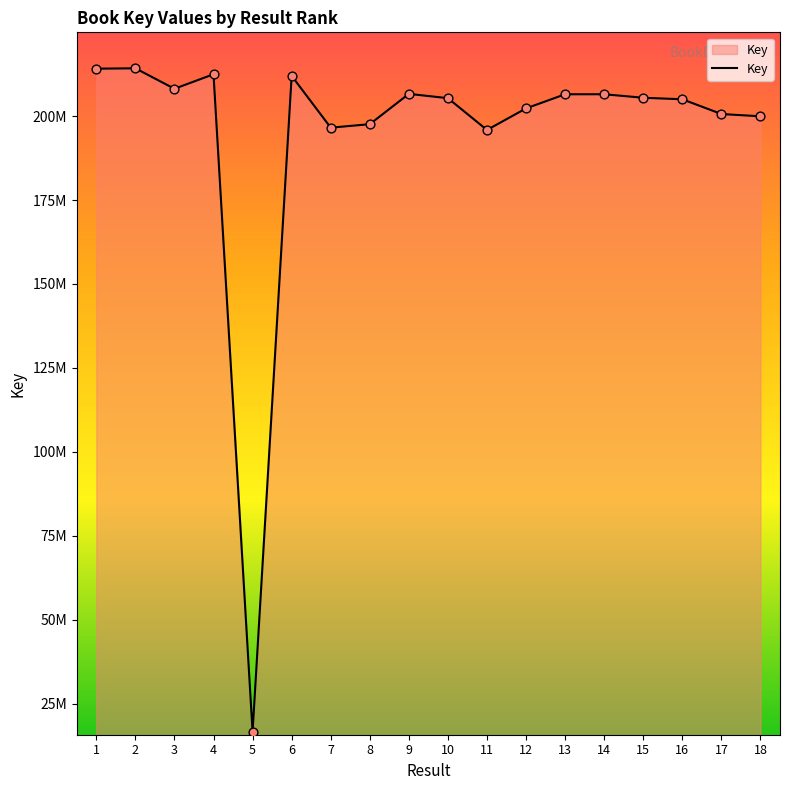

Does the chart have visible grid lines?

No